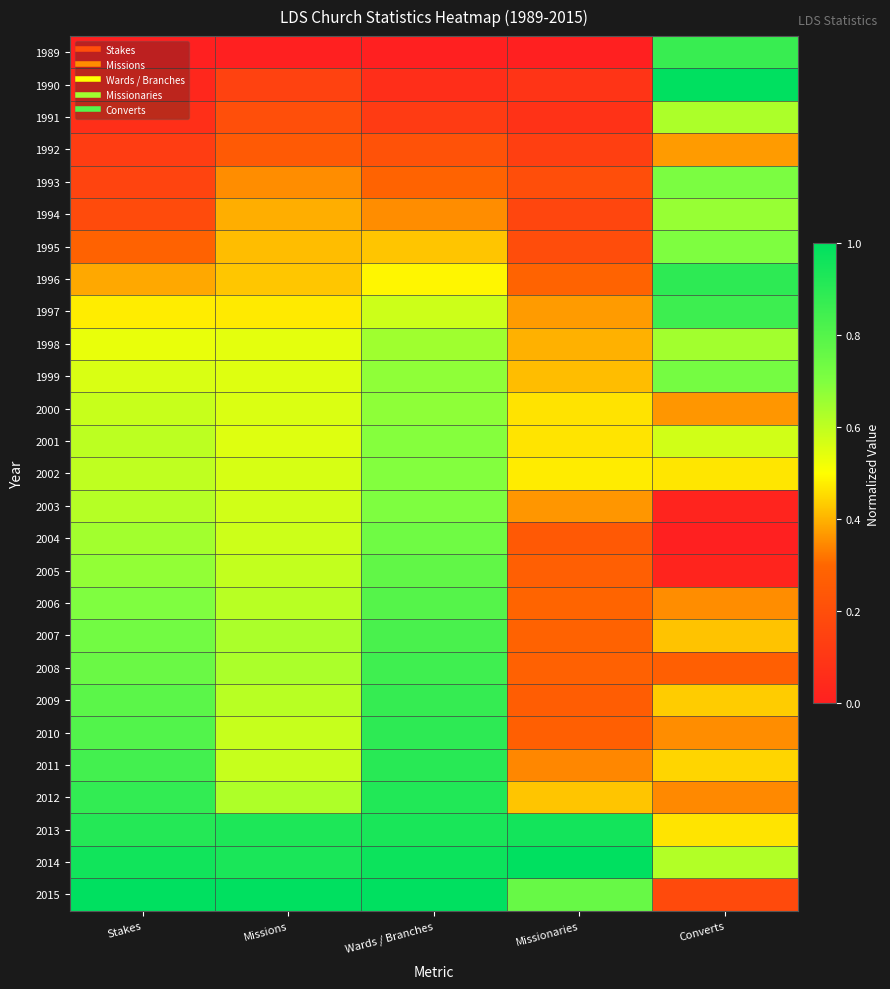

At which category does the chart reach its peak across all series?

Converts